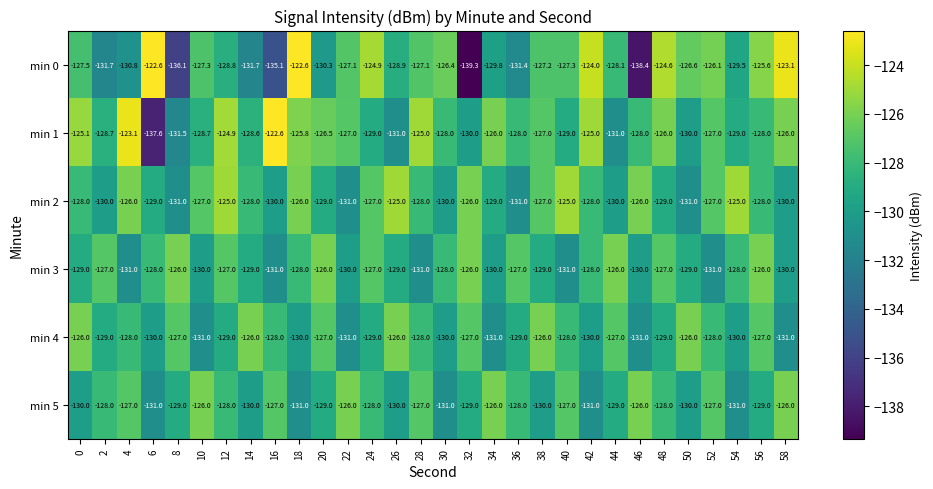

Which series has the largest total across all categories?

min 1